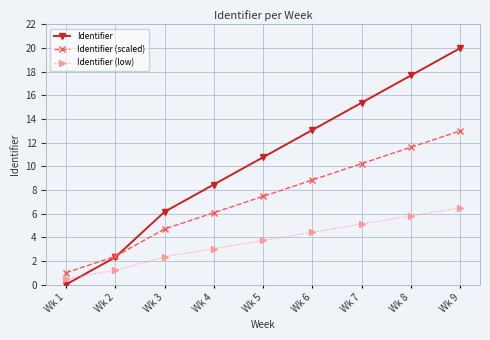

List the series in order of their overall mean, highest first.

Identifier, Identifier (scaled), Identifier (low)